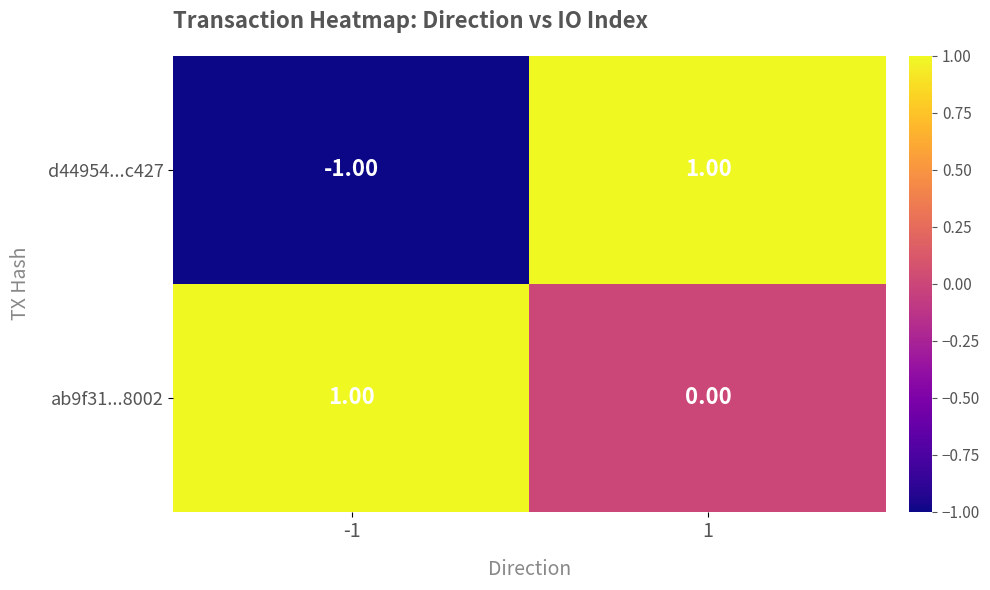

Which series has the largest total across all categories?

ab9f31...8002